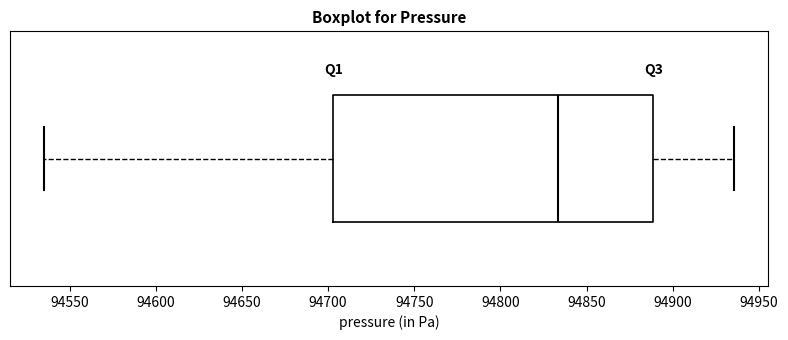

Read this box plot against the x-axis: the position of the median line, the range covered by the box, and the ends of both whiskers. The values are not printed on the chart, so give them approximately, as read against the axis.

median 94835, box 94705 to 94890, whiskers 94535 to 94935